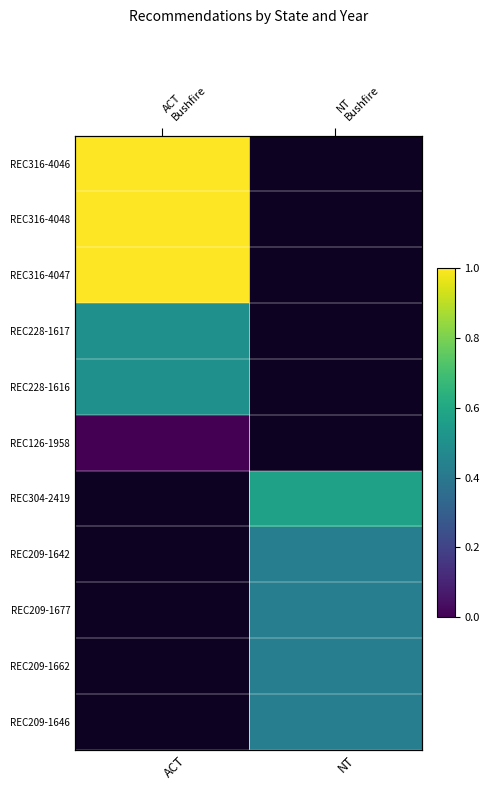

Is it true that REC209-1642 equals 0.2 at NT?

False